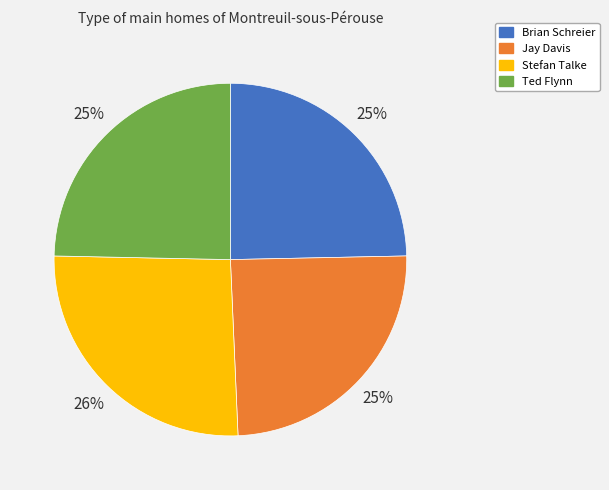

What percentage is the Stefan Talke slice, to the nearest percent?

26%